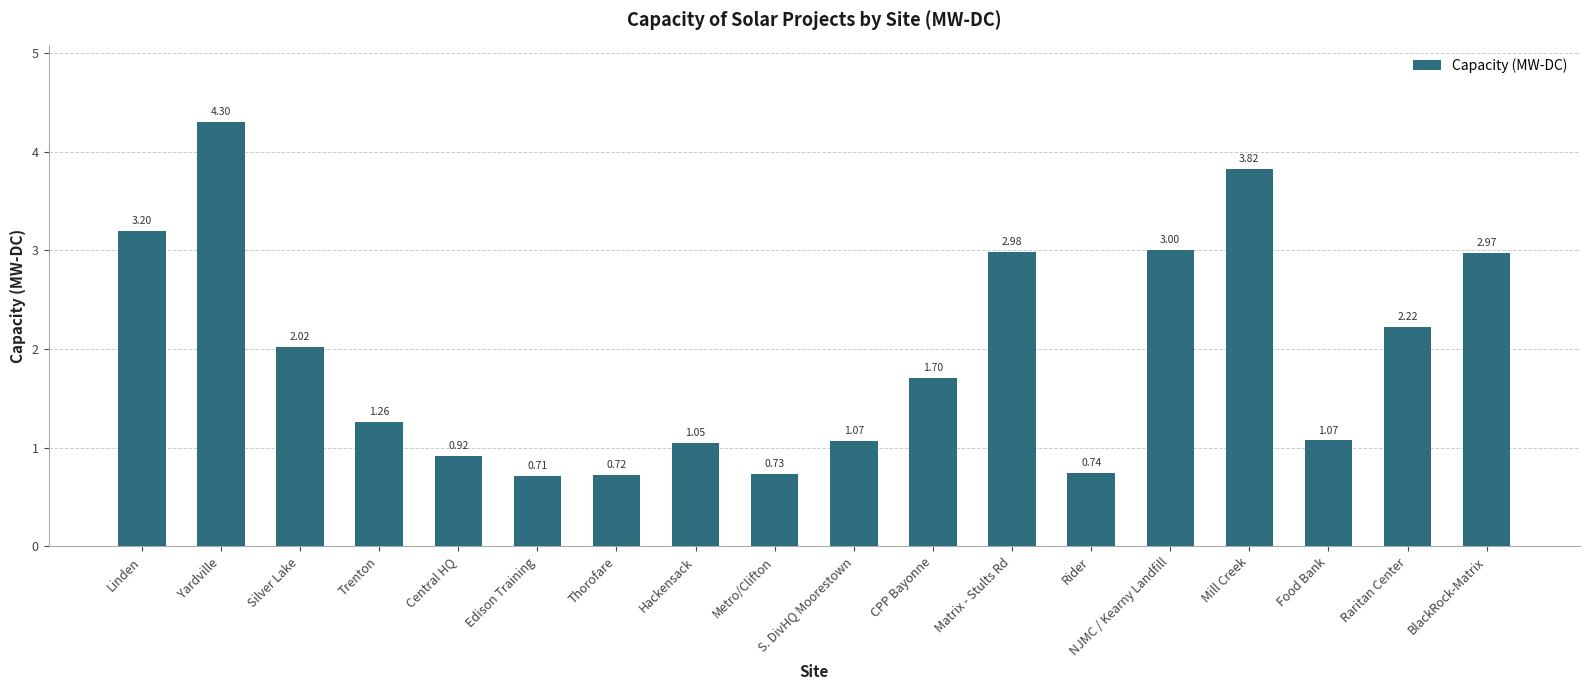

At which label is the value closest to 2?

Silver Lake